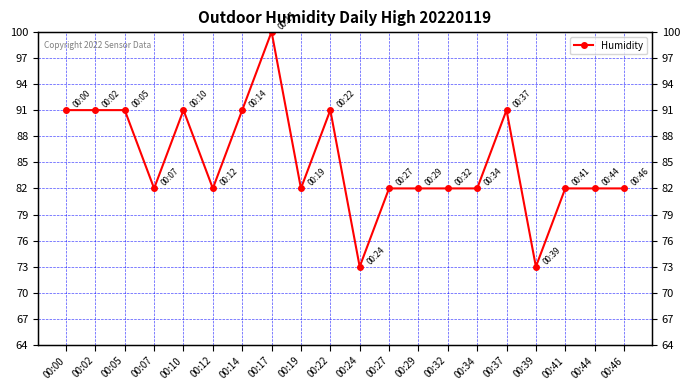

What is the average value?

85